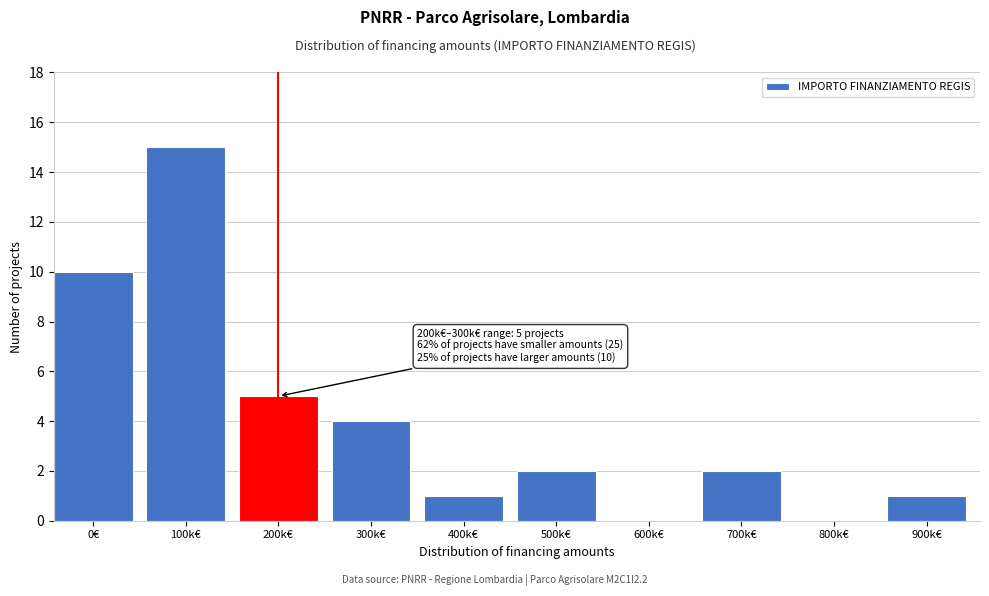

Reading left to right, list all the values displayed in this chart.

0€=10	100k€=15	200k€=5	300k€=4	400k€=1	500k€=2	600k€=0	700k€=2	800k€=0	900k€=1